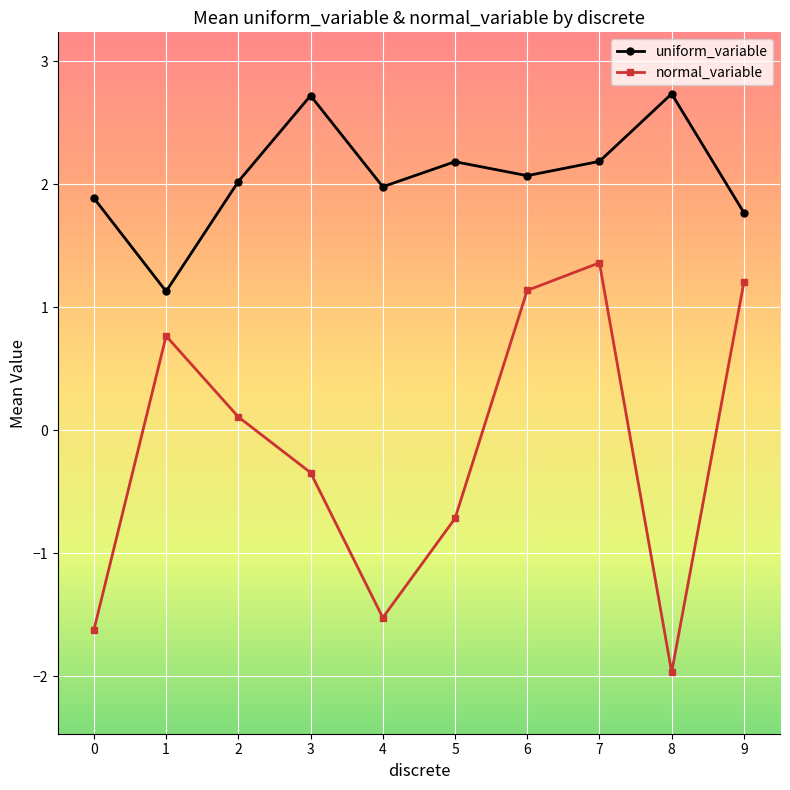

What is the spread (max minus min) of values at 5?

2.9